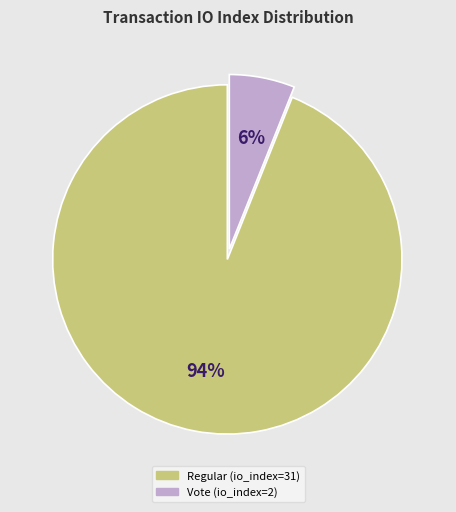

To the nearest percent, what is the combined percentage of Vote (io_index=2) and Regular (io_index=31)?

100%